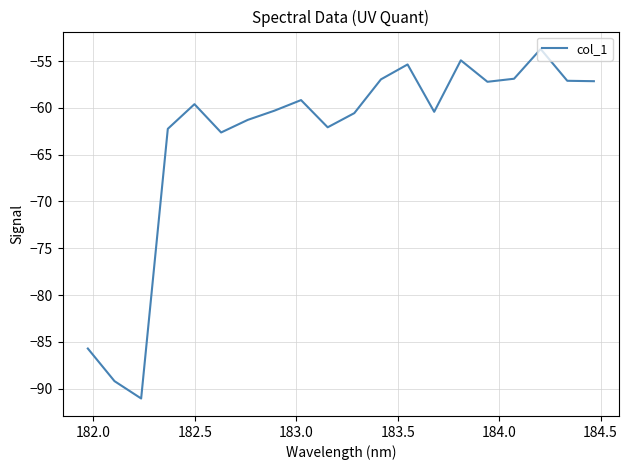

What is the maximum value shown in the chart?

-53.7